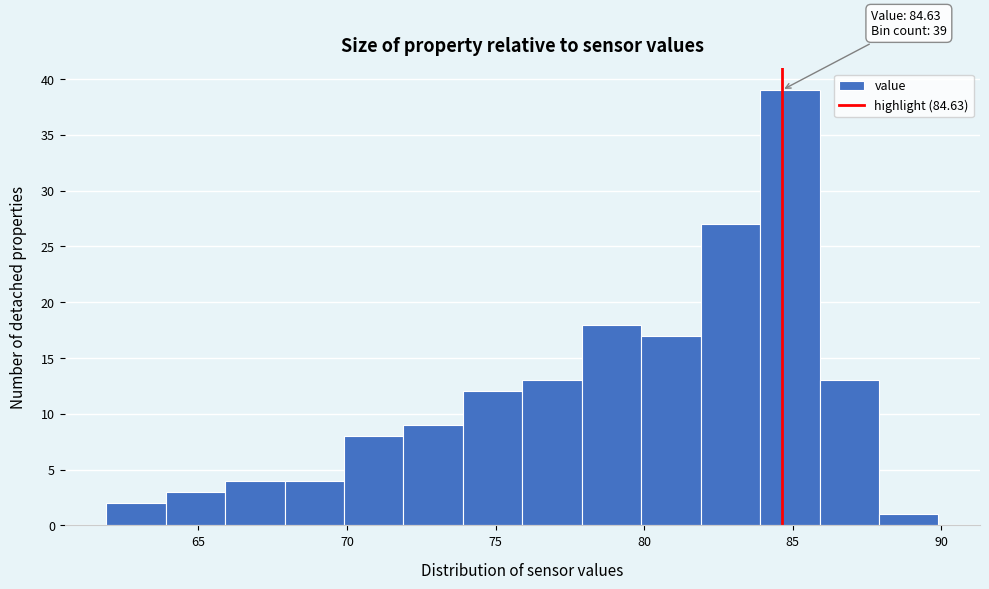

Over which range of the x-axis is the bar tallest?

83.9 to 85.9